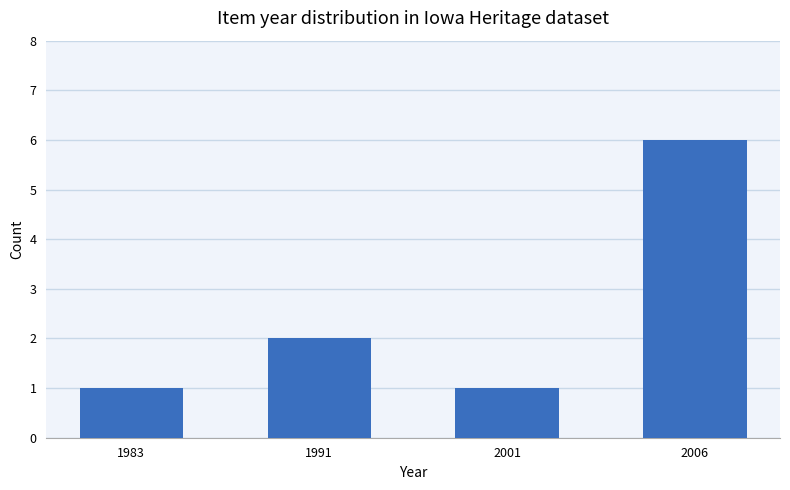

What is the difference between the maximum and minimum values?

5